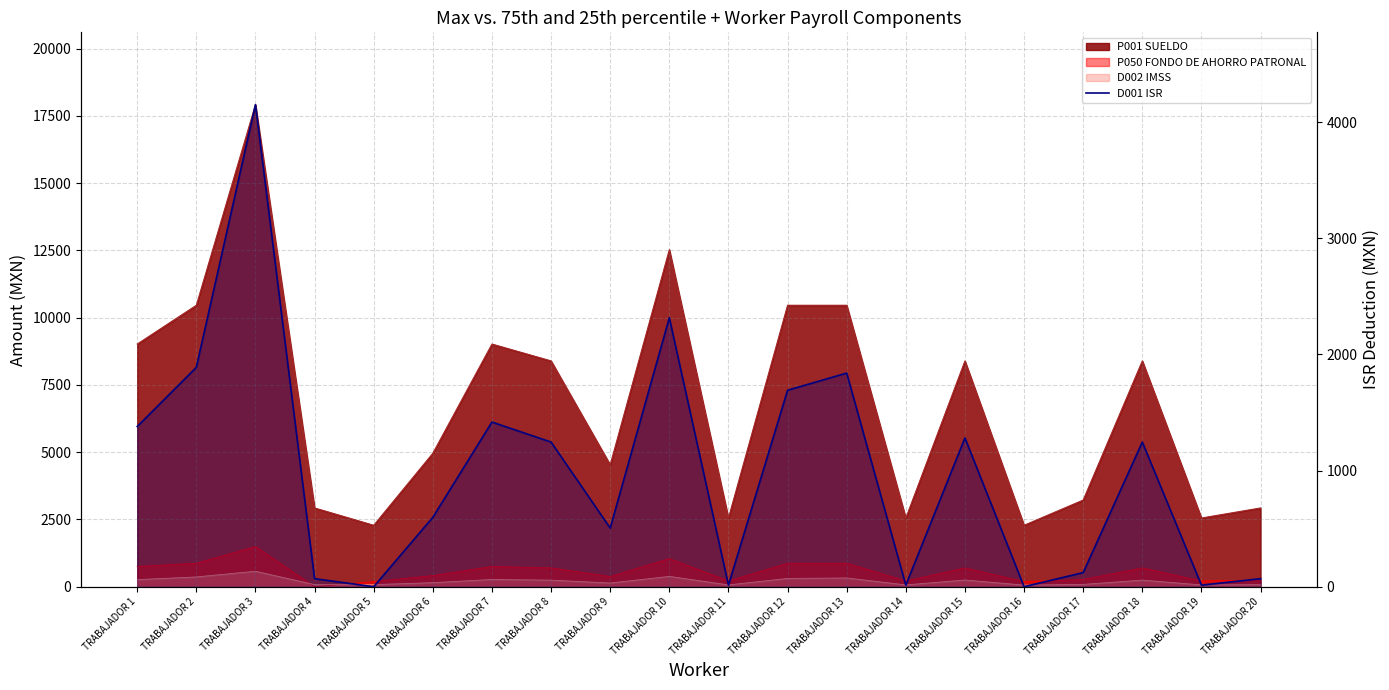

List the labels in order of value, smallest first.

TRABAJADOR 5, TRABAJADOR 16, TRABAJADOR 11, TRABAJADOR 14, TRABAJADOR 19, TRABAJADOR 4, TRABAJADOR 20, TRABAJADOR 17, TRABAJADOR 9, TRABAJADOR 6, TRABAJADOR 8, TRABAJADOR 18, TRABAJADOR 15, TRABAJADOR 1, TRABAJADOR 7, TRABAJADOR 12, TRABAJADOR 13, TRABAJADOR 2, TRABAJADOR 10, TRABAJADOR 3